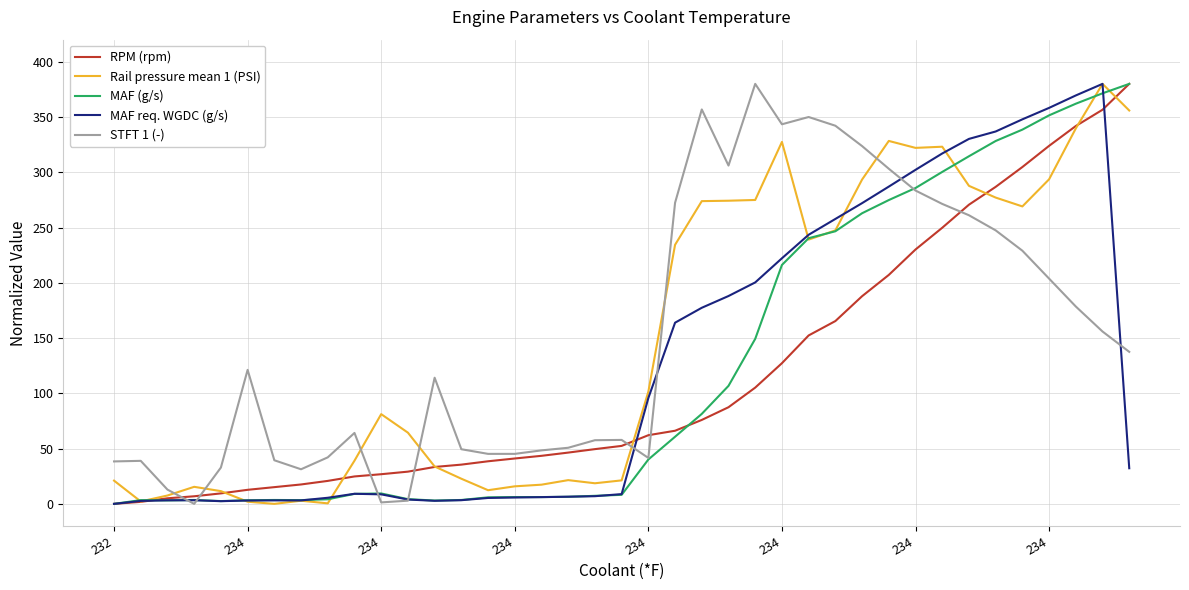

What is the maximum value for RPM (rpm)?

380.0